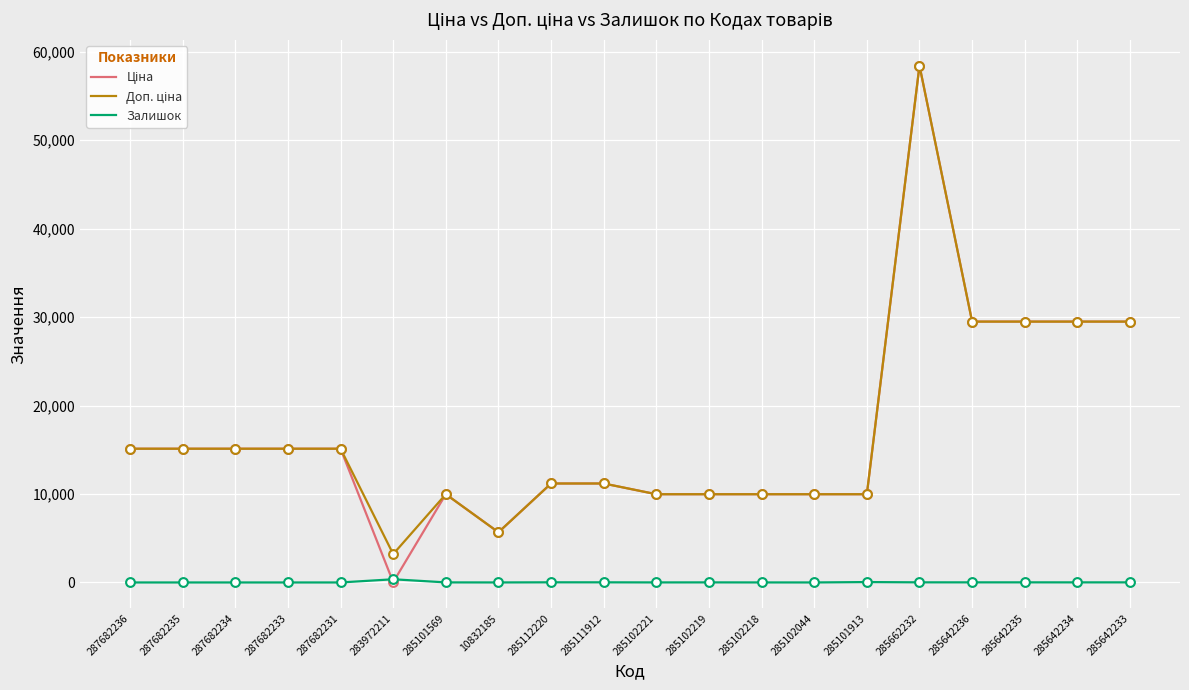

Which category has the highest value across all series?

285662232